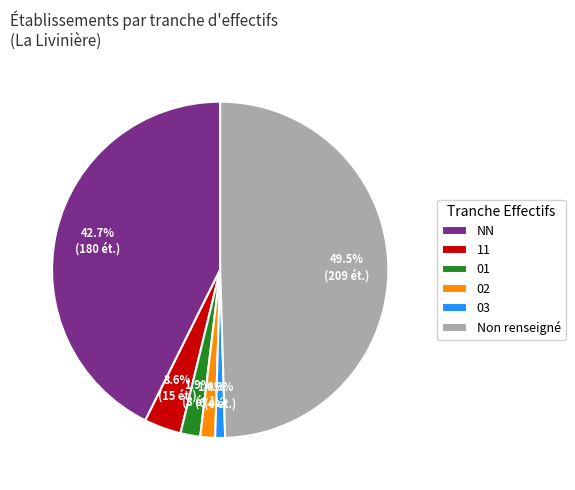

Is NN the majority of the pie?

No